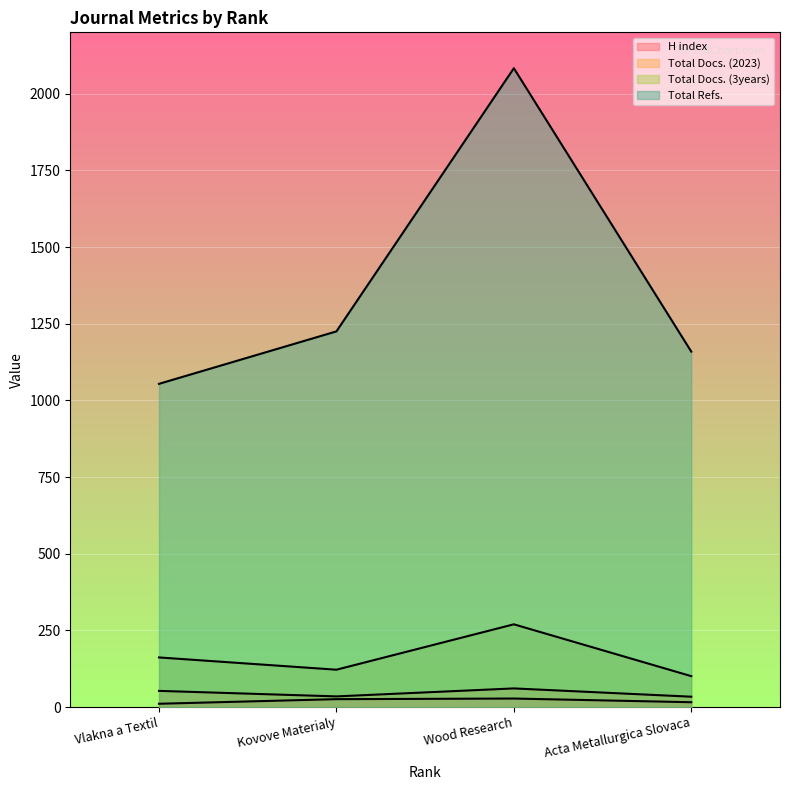

Reading right to left, what are all the values shown in this chart?

H index: Acta Metallurgica Slovaca=16	Wood Research=28	Kovove Materialy=26	Vlakna a Textil=11
Total Docs. (2023): Acta Metallurgica Slovaca=34	Wood Research=61	Kovove Materialy=35	Vlakna a Textil=53
Total Docs. (3years): Acta Metallurgica Slovaca=101	Wood Research=270	Kovove Materialy=122	Vlakna a Textil=162
Total Refs.: Acta Metallurgica Slovaca=1159	Wood Research=2083	Kovove Materialy=1225	Vlakna a Textil=1054